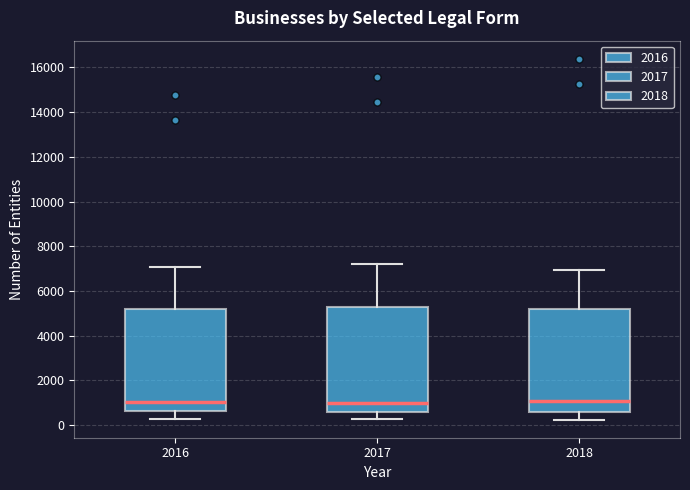

Where does the upper whisker of the box at x = 2018 end on the y-axis? The values are not printed on the chart, so give them approximately, as read against the axis.

7000